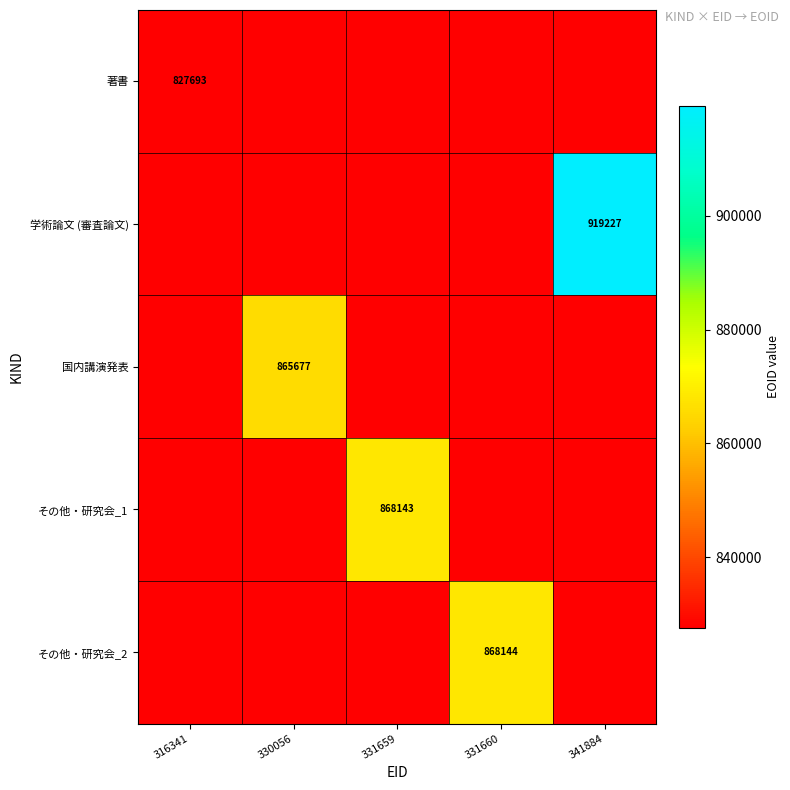

True or false: 国内講演発表 has a value of 546031 at 330056.

False